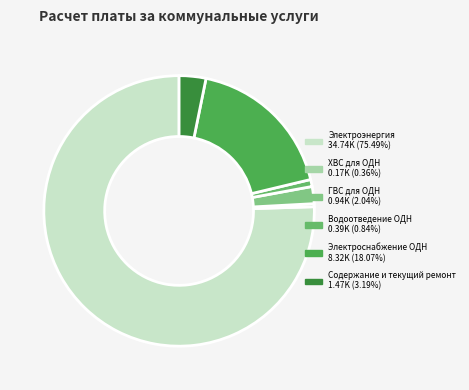

Is it true that Электроснабжение ОДН is 18% of the pie?

True